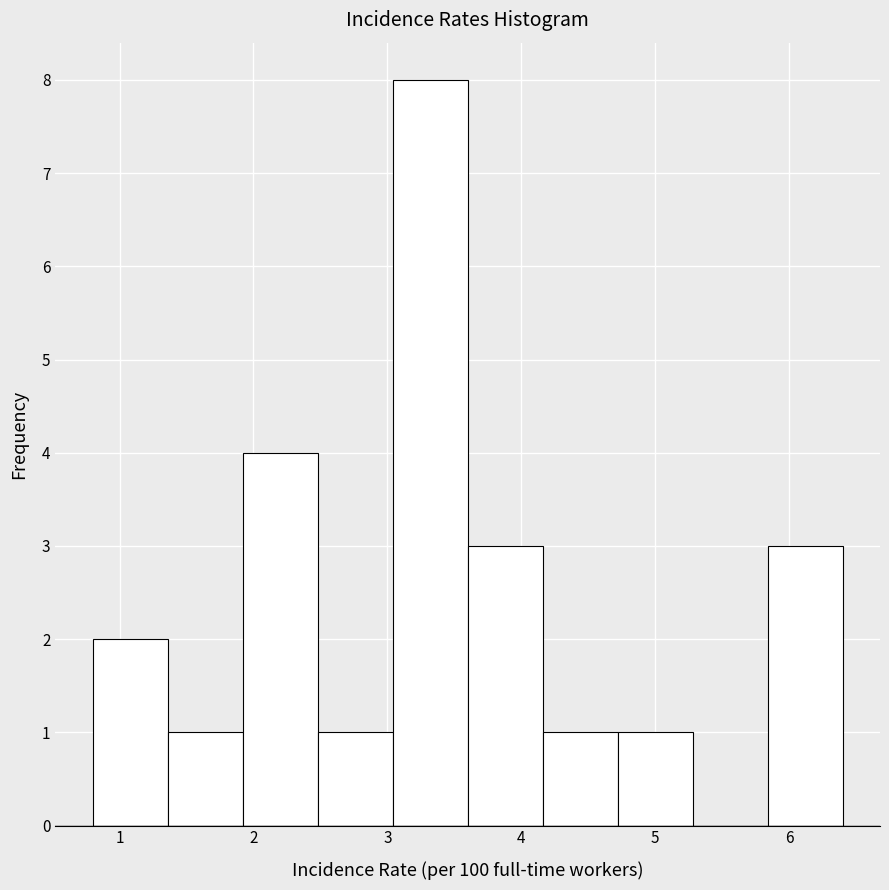

What is the height of the bar covering 3.04 to 3.60 on the x-axis? Neither the bar edges nor the heights are printed on the chart, so give them approximately, as read against the axes.

8